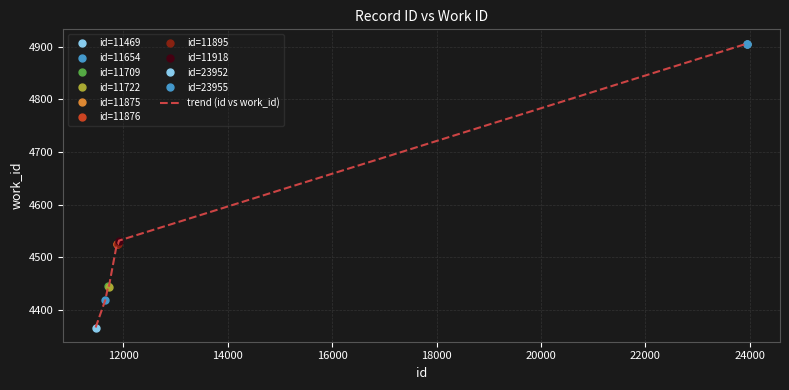

What is the lowest value of the trend (id vs work_id) series?

4367